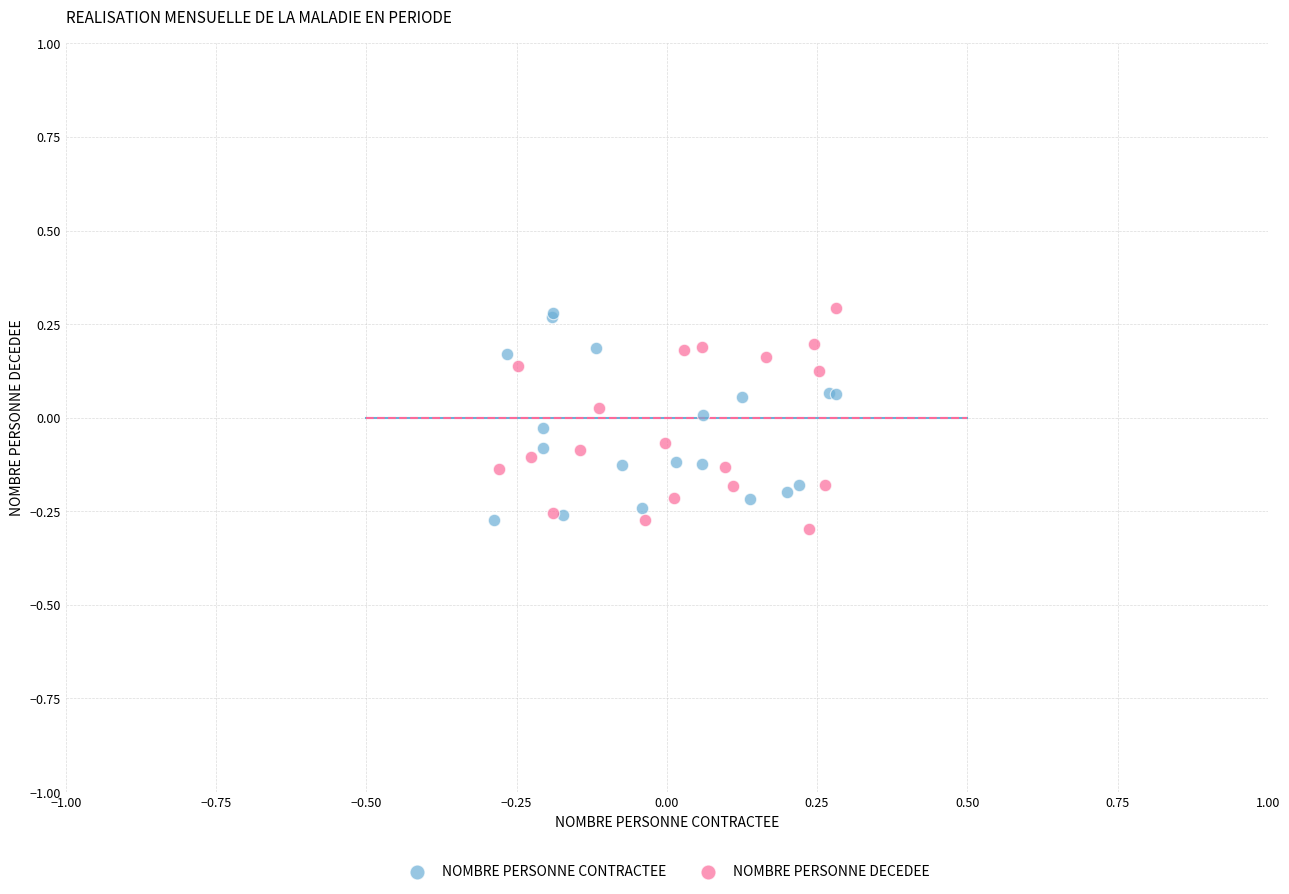

Which series has the widest spread of Y values?

NOMBRE PERSONNE DECEDEE